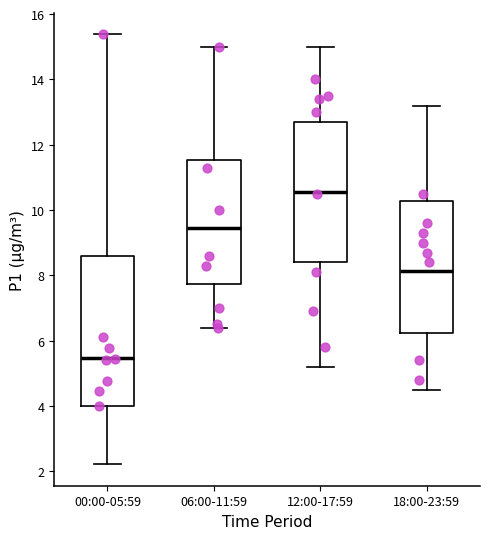

Reading left to right, transcribe this box plot: for each box, give where its median line is, the range the box spans, and where its two whiskers end, as read against the y-axis. The values are not printed on the chart, so give them approximately, as read against the axis.

00:00-05:59: median 5.4, box 4.0 to 8.6, whiskers 2.2 to 15.4
06:00-11:59: median 9.4, box 7.8 to 11.6, whiskers 6.4 to 15.0
12:00-17:59: median 10.6, box 8.4 to 12.8, whiskers 5.2 to 15.0
18:00-23:59: median 8.2, box 6.2 to 10.2, whiskers 4.6 to 13.2